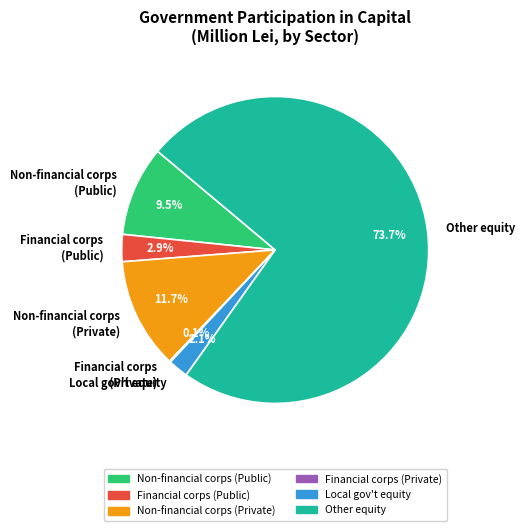

To the nearest percent, what percentage of the pie is Other equity?

74%